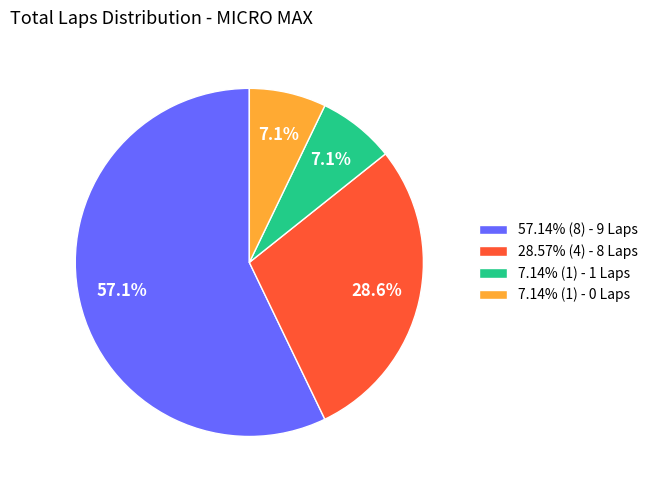

How many slices are in this pie chart?

4